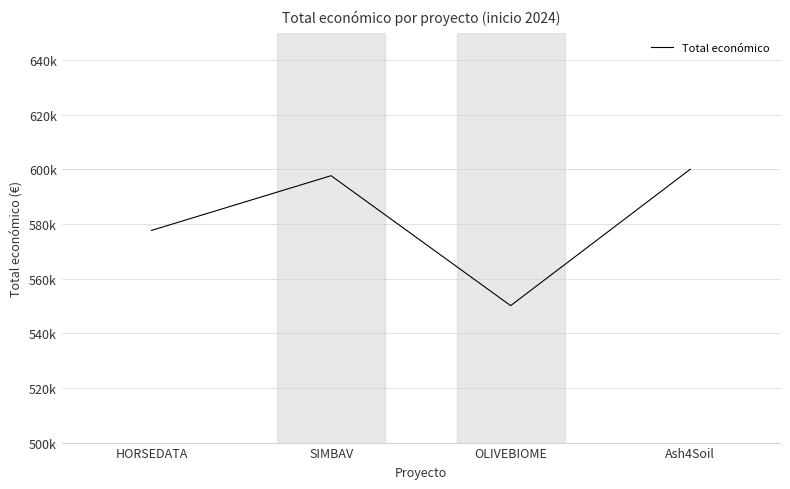

Is it true that the value at Ash4Soil is 600000?

True